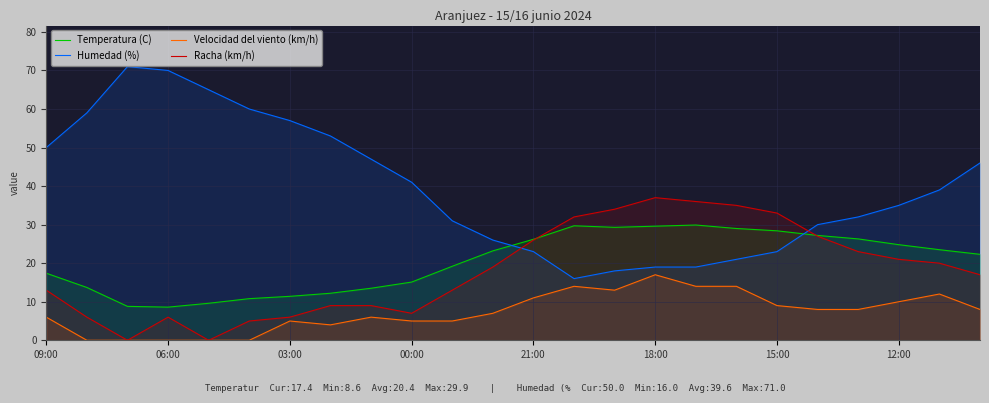

At 11, list the series in order from largest to smallest.

Humedad (%), Temperatura (C), Racha (km/h), Velocidad del viento (km/h)